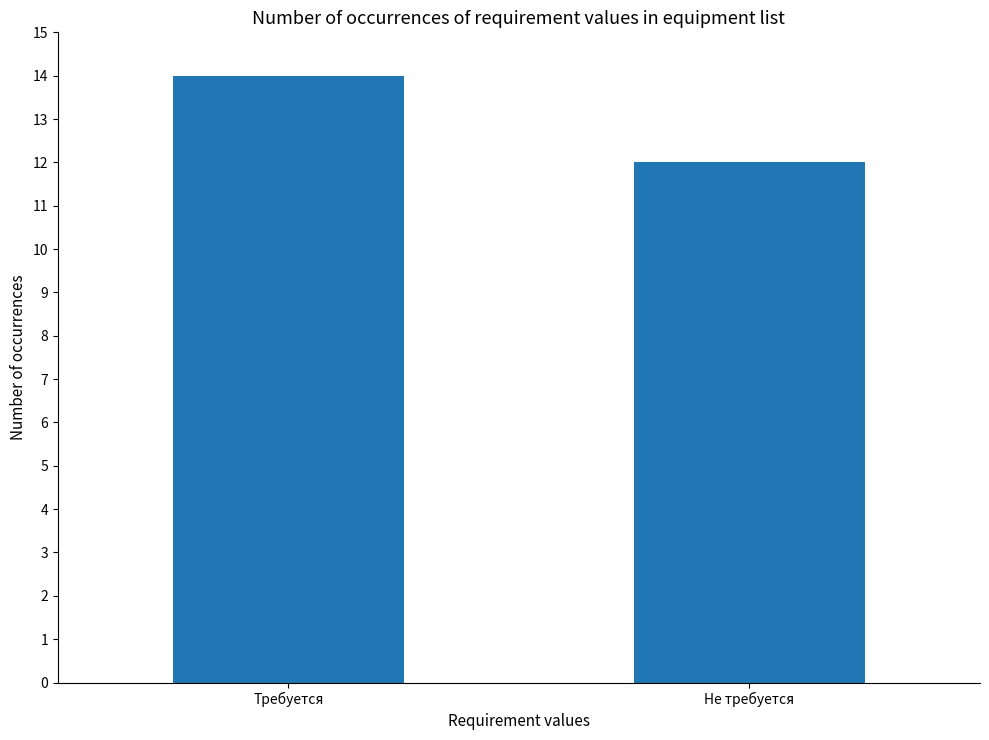

Reading left to right, what are all the values shown in this chart?

14	12